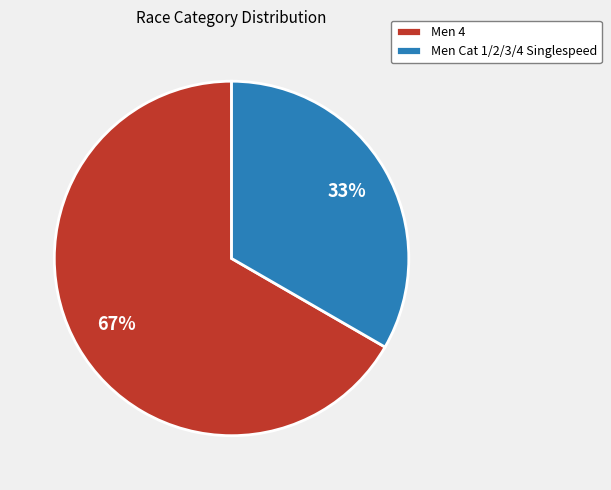

Rank the categories by value from highest to lowest.

Men 4, Men Cat 1/2/3/4 Singlespeed